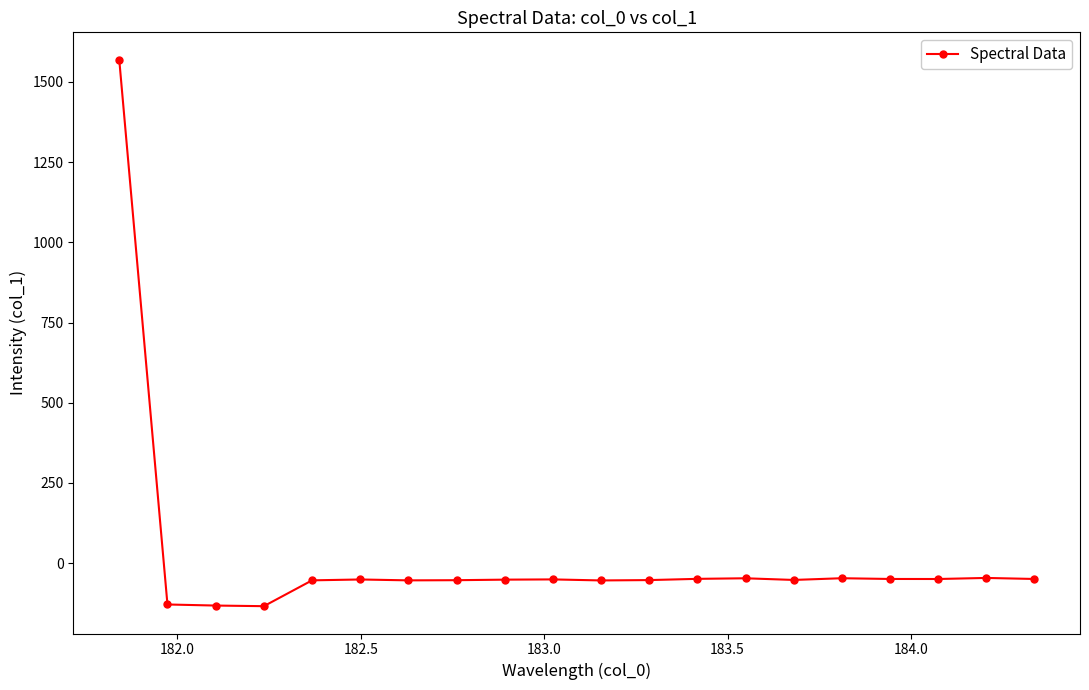

What is the value of the 3rd point from the left?

-132.0